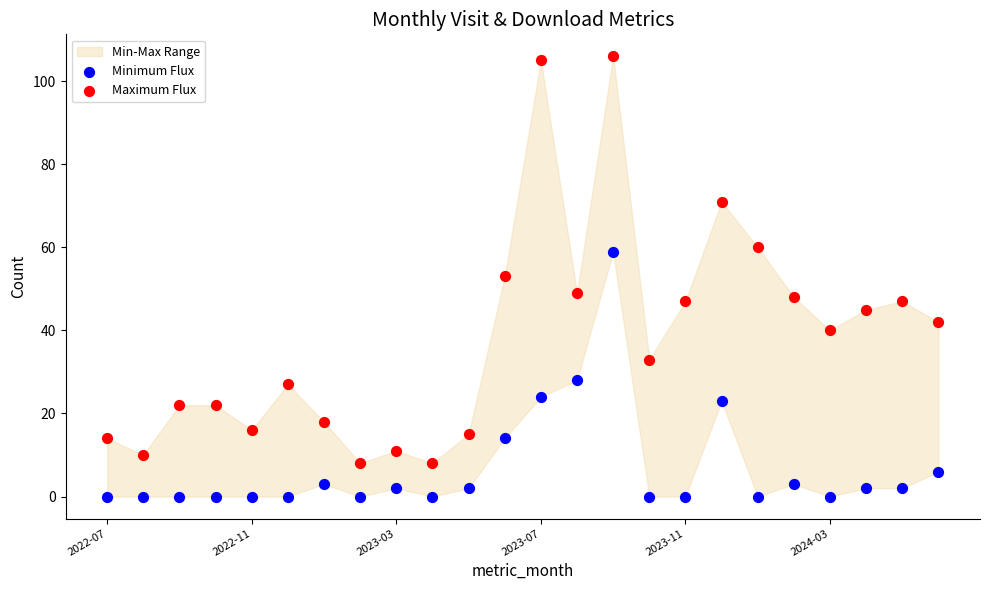

Which series has the largest Y range (max minus min)?

Maximum Flux